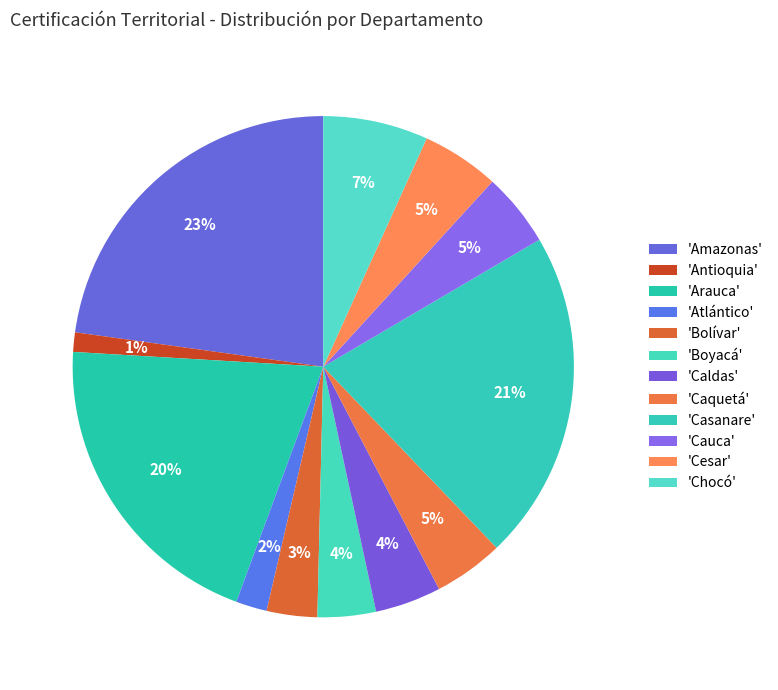

How many slices are in this pie chart?

12